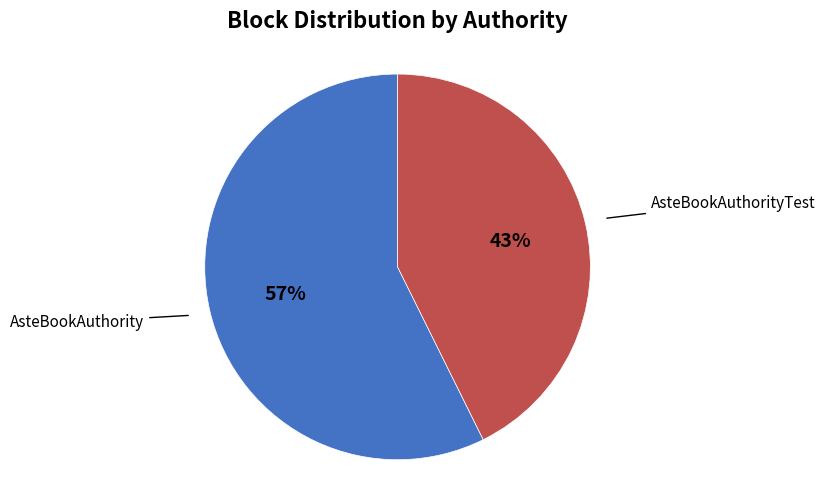

To the nearest percent, what is the combined percentage of AsteBookAuthority and AsteBookAuthorityTest?

100%